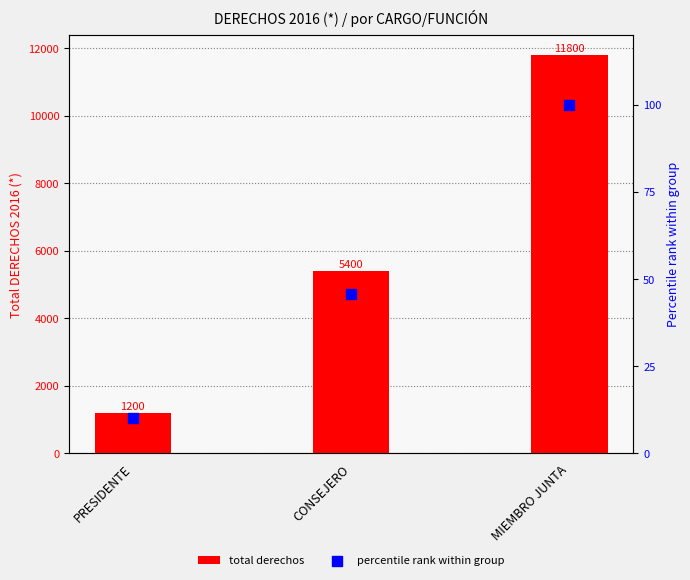

At how many categories does at least one series exceed 10539?

1